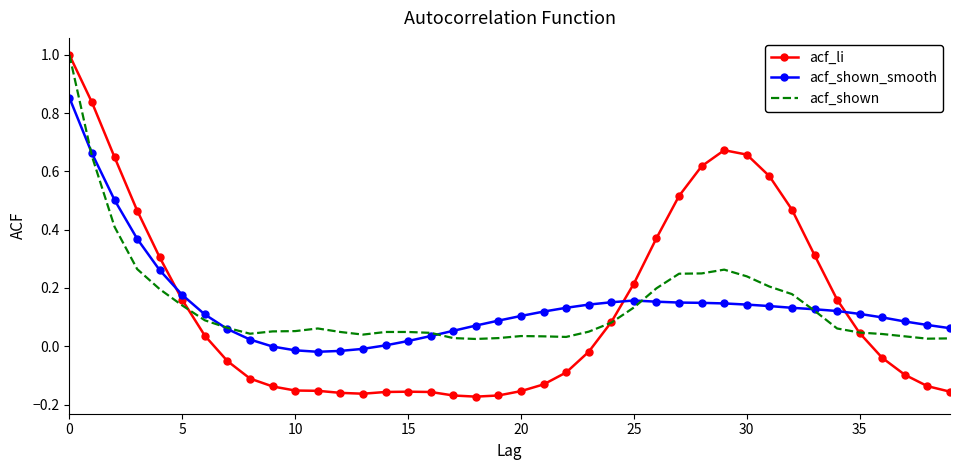

Count the number of categories in the chart.

40